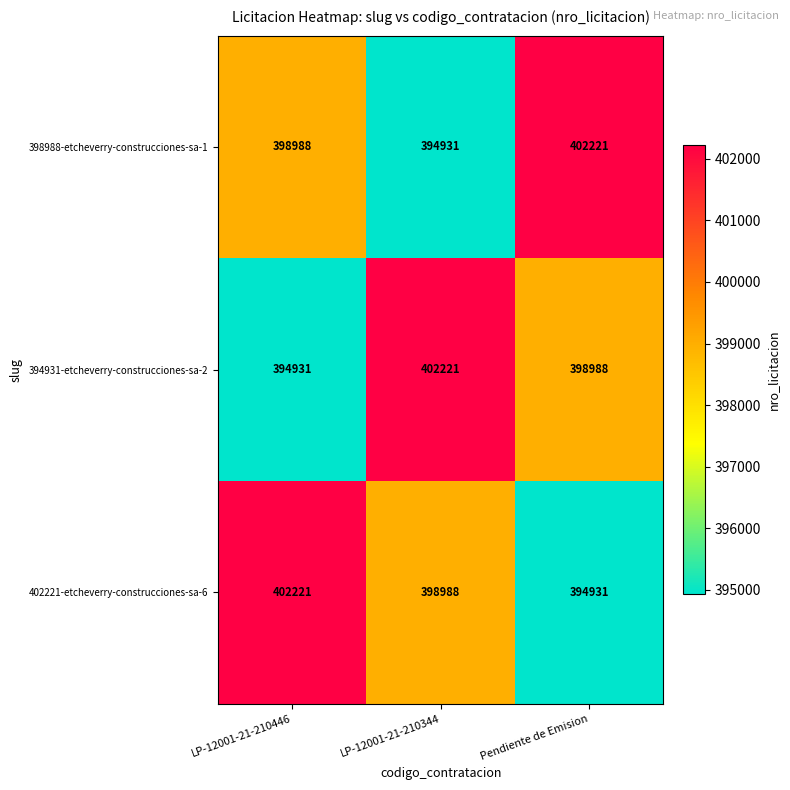

Rank the categories by 394931-etcheverry-construcciones-sa-2 value from lowest to highest.

LP-12001-21-210446, Pendiente de Emision, LP-12001-21-210344